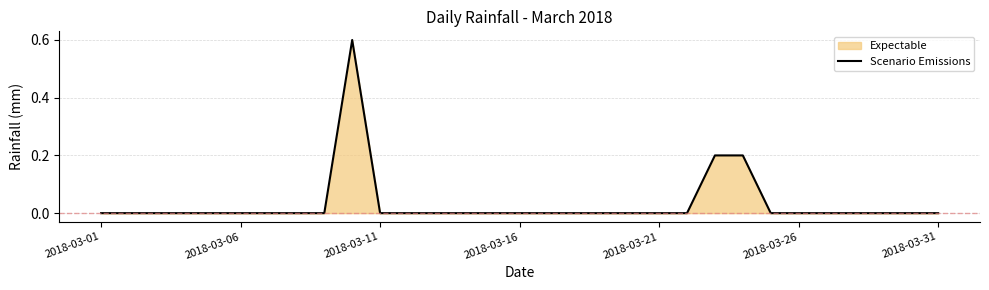

Count the values in the range 0 to 1.

31